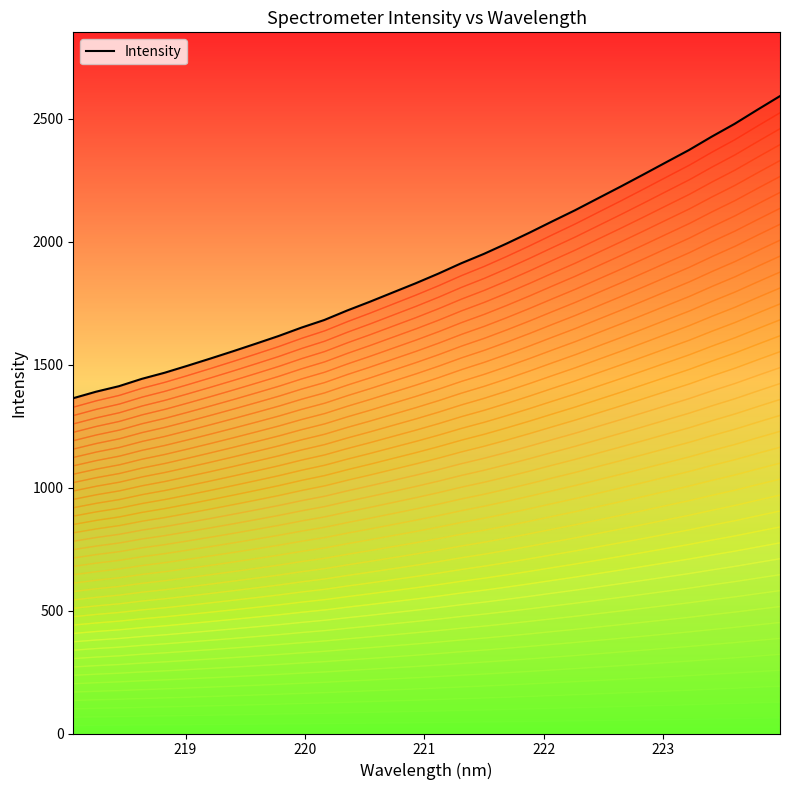

True or false: the data shows 2739.4 at 16.

False